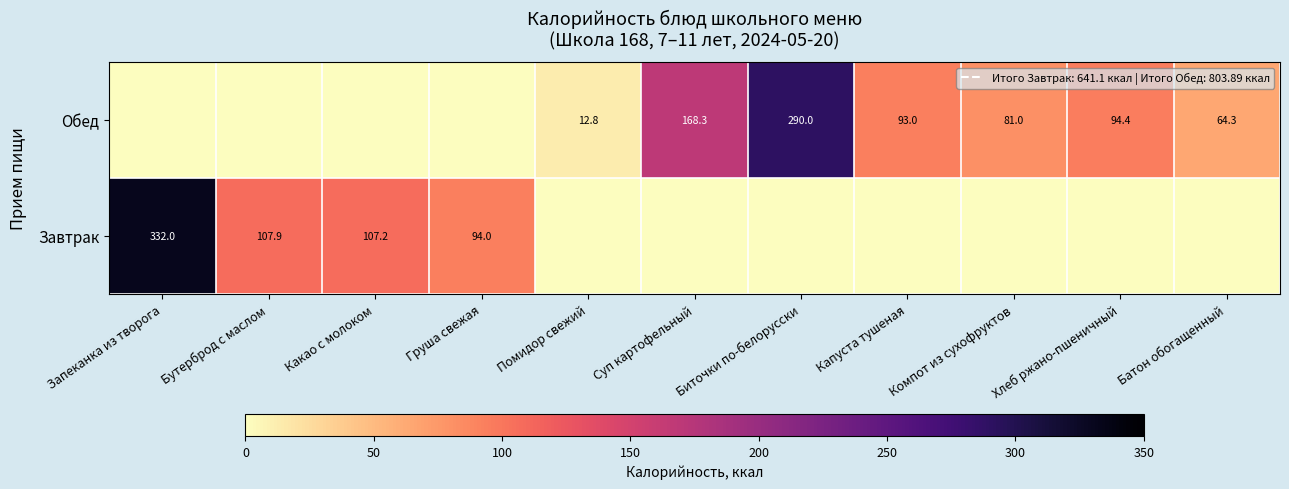

What is the difference between the Обед values at Компот из сухофруктов and Помидор свежий?

68.2